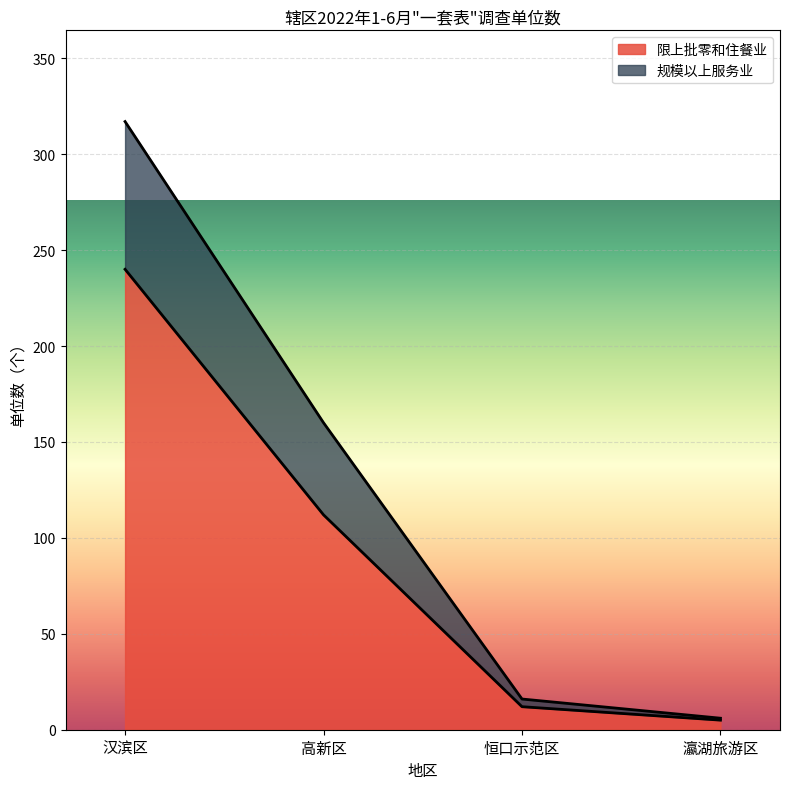

What is the spread (max minus min) of values at 汉滨区?

77